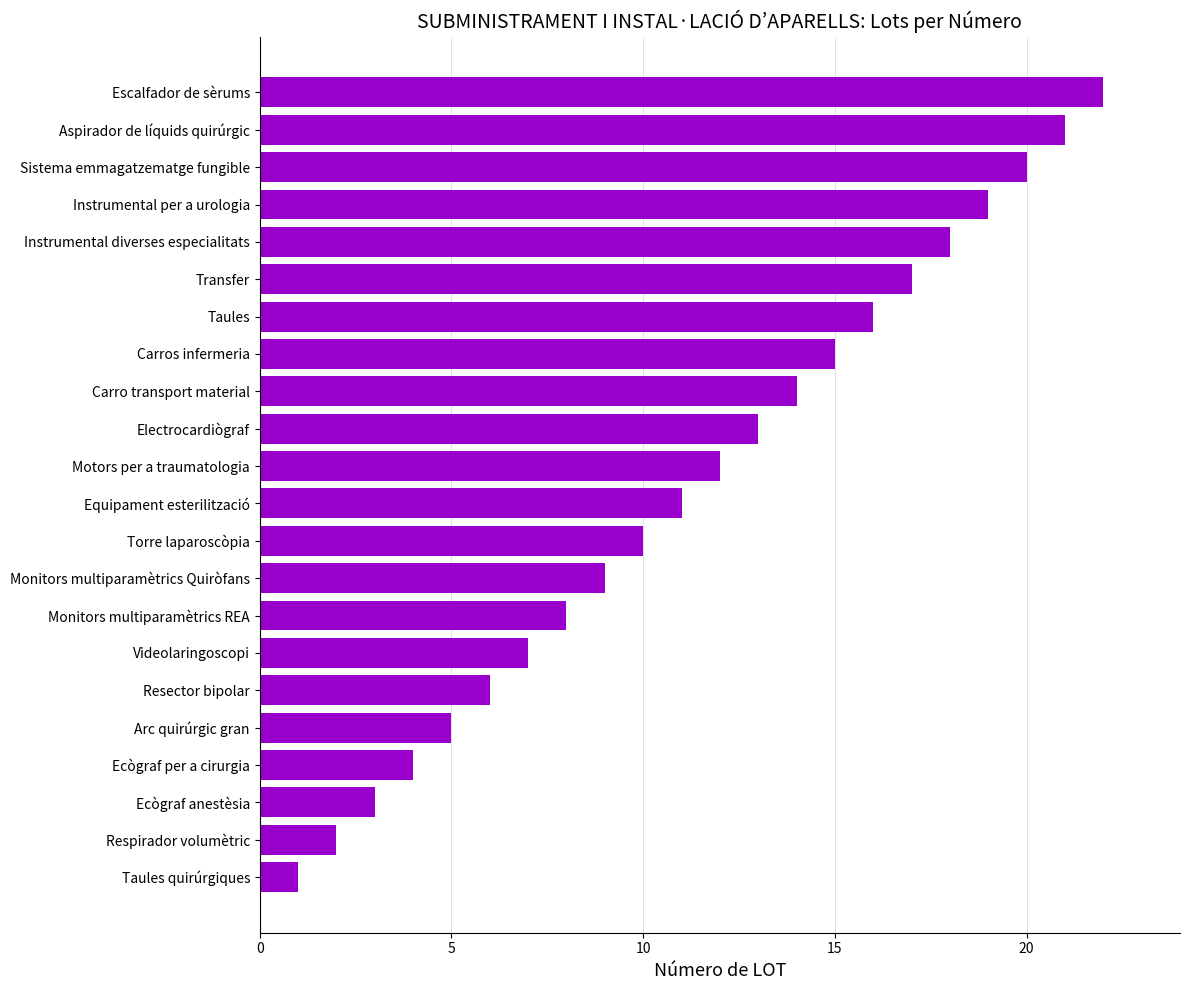

How many data points are less than 12?

11